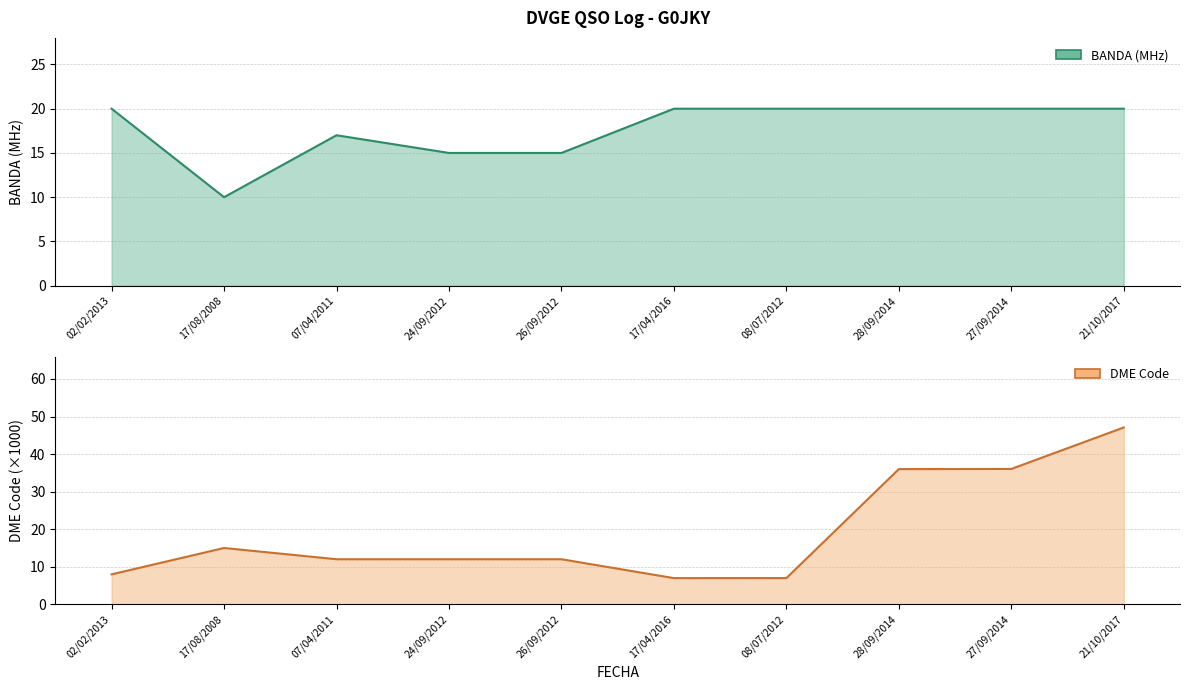

What is the label of the 8th point from the right?

07/04/2011